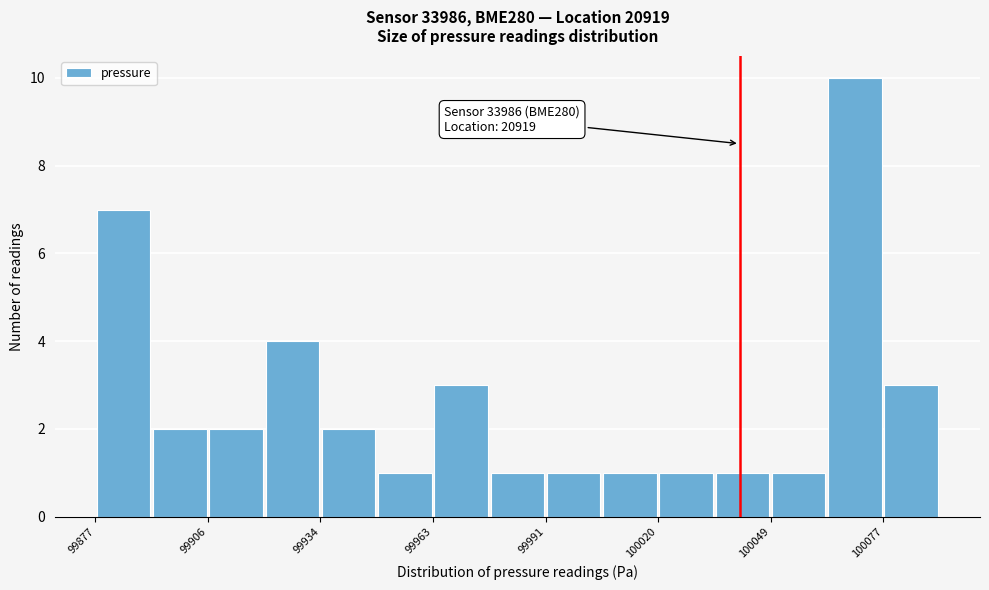

Read against the x-axis, roughly where is the centre of the tallest bar?

100070